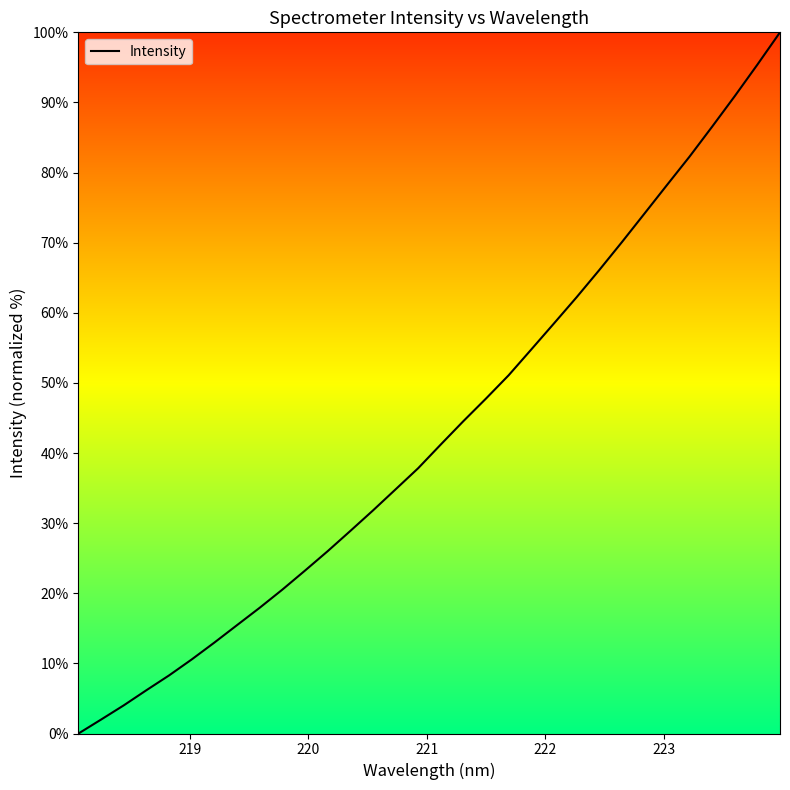

What is the maximum value shown in the chart?

100.0